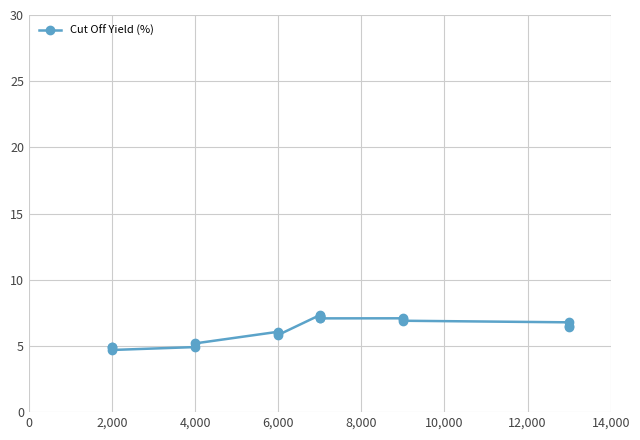

Reading left to right, transcribe all the data shown in this chart.

4.9	4.9	4.7	4.9	5.2	6.1	6.0	5.8	7.3	7.3	7.2	7.2	7.1	7.1	7.1	7.0	6.9	6.8	6.5	6.4